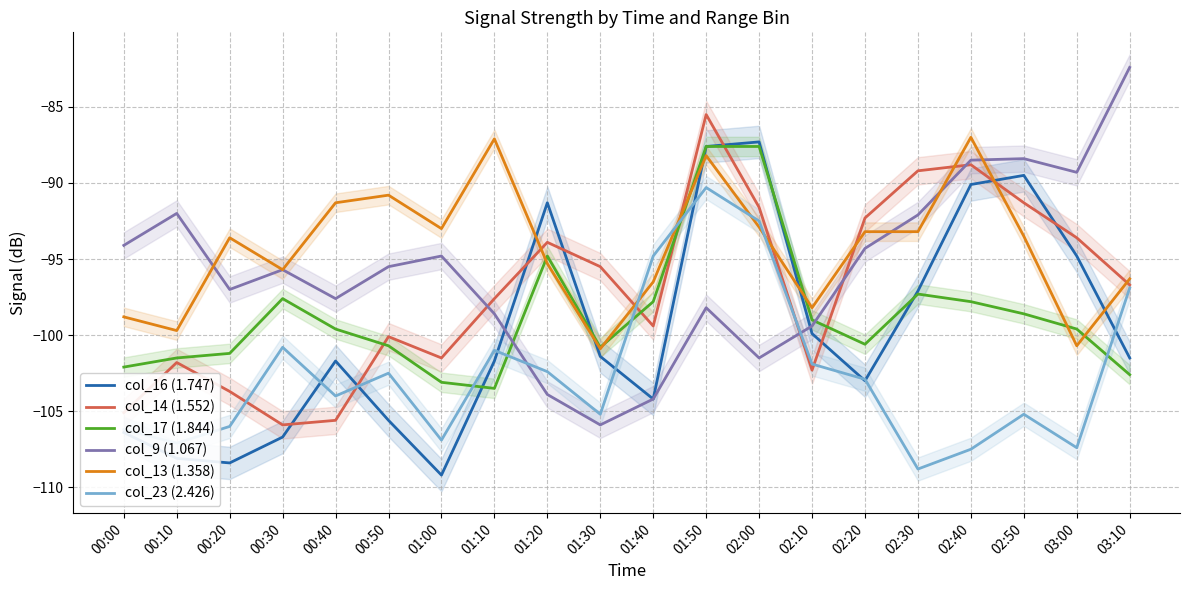

Reading right to left, what are all the values shown in this chart?

col_16 (1.747): -101.5	-94.8	-89.5	-90.1	-97.1	-103.0	-99.9	-87.3	-87.6	-104.2	-101.4	-91.3	-101.7	-109.2	-105.6	-101.7	-106.7	-108.4	-108.1	-106.4
col_14 (1.552): -96.7	-93.6	-91.3	-88.8	-89.2	-92.3	-102.3	-91.6	-85.5	-99.4	-95.5	-93.9	-97.6	-101.5	-100.1	-105.6	-105.9	-103.7	-101.8	-105.1
col_17 (1.844): -102.6	-99.6	-98.6	-97.8	-97.3	-100.6	-99.0	-87.6	-87.6	-97.8	-100.8	-94.8	-103.5	-103.1	-100.7	-99.6	-97.6	-101.2	-101.5	-102.1
col_9 (1.067): -82.4	-89.3	-88.4	-88.5	-92.1	-94.3	-99.4	-101.5	-98.2	-104.2	-105.9	-103.9	-98.6	-94.8	-95.5	-97.6	-95.7	-97.0	-92.0	-94.1
col_13 (1.358): -96.3	-100.7	-93.5	-87.0	-93.2	-93.2	-98.2	-92.9	-88.2	-96.5	-100.9	-95.3	-87.1	-93.0	-90.8	-91.3	-95.7	-93.6	-99.7	-98.8
col_23 (2.426): -96.9	-107.4	-105.2	-107.5	-108.8	-102.9	-101.9	-92.5	-90.3	-94.8	-105.2	-102.4	-101.0	-106.9	-102.5	-104.0	-100.8	-106.0	-107.1	-106.2